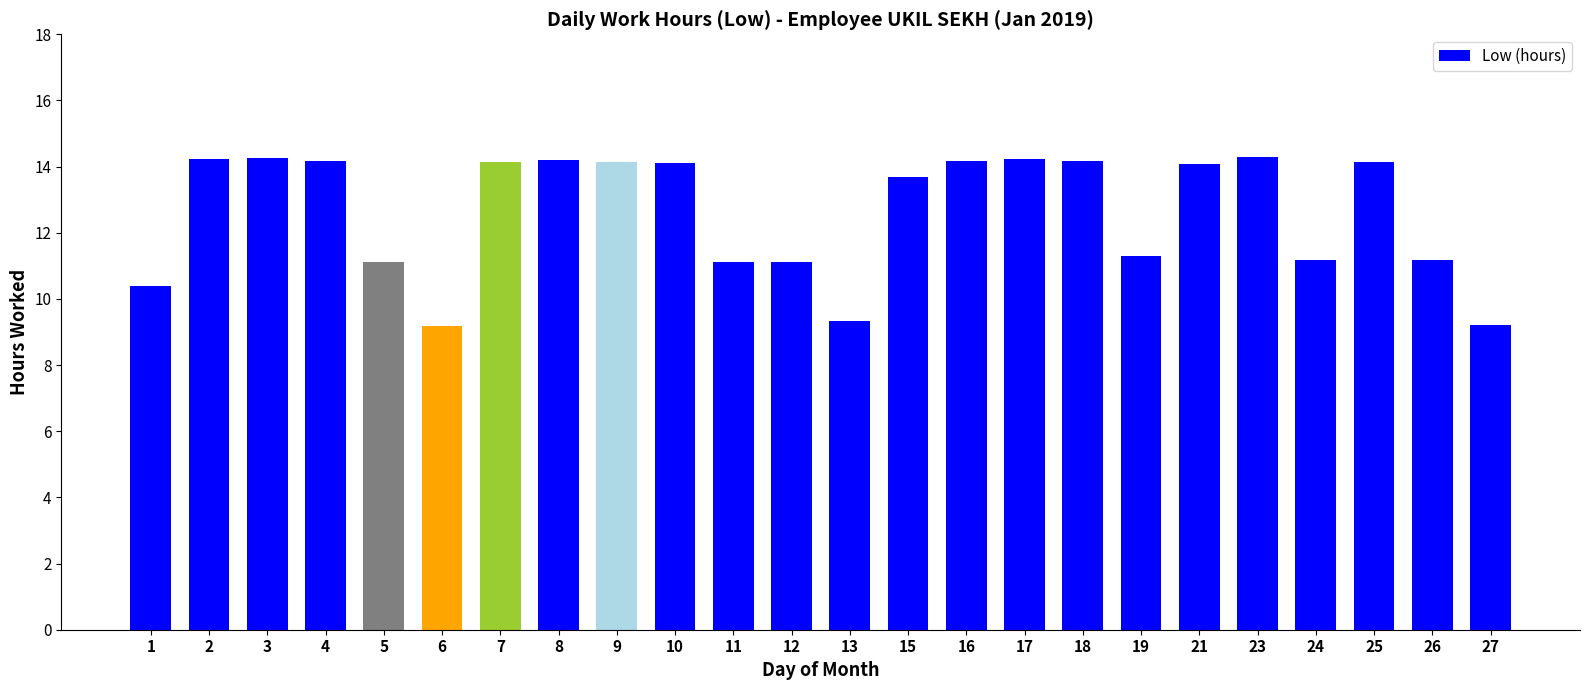

What is the sum of the values at 5 and 25?

25.3